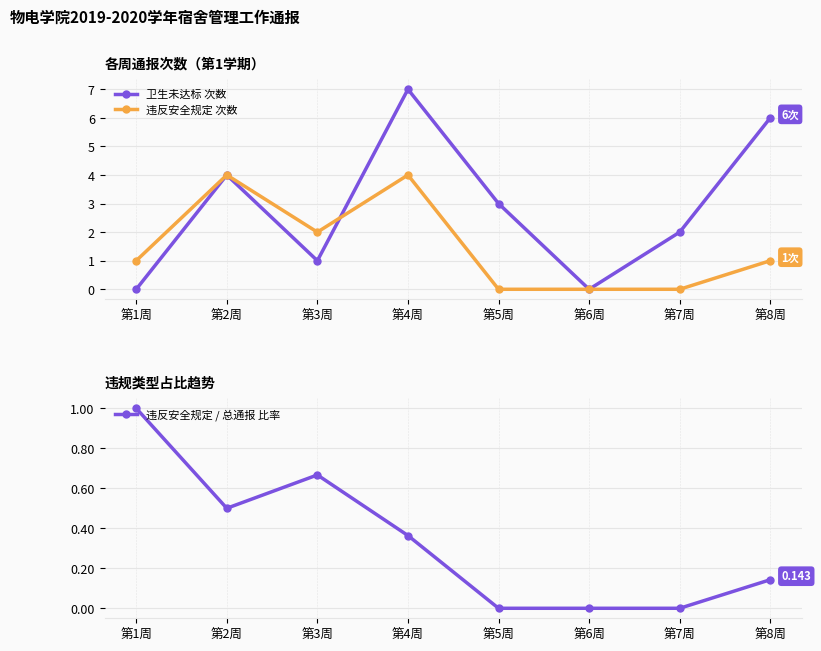

What is the value of the 卫生未达标 次数 point at the 3rd from the left?

1